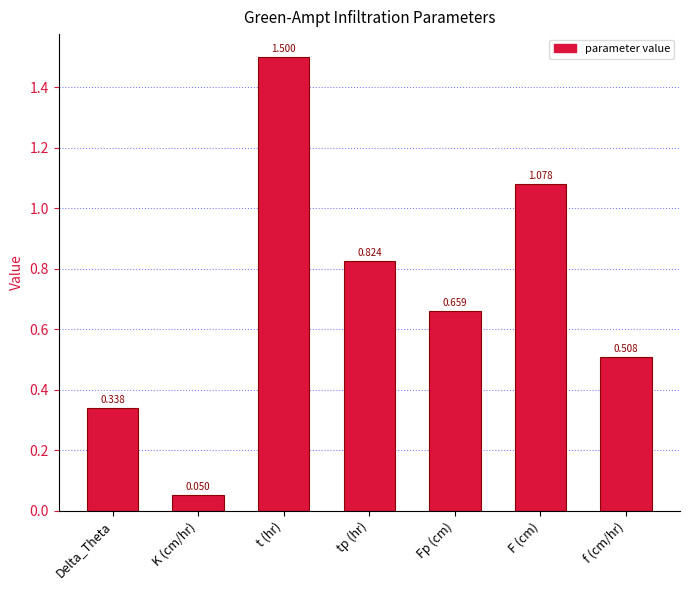

What is the maximum value shown in the chart?

1.5